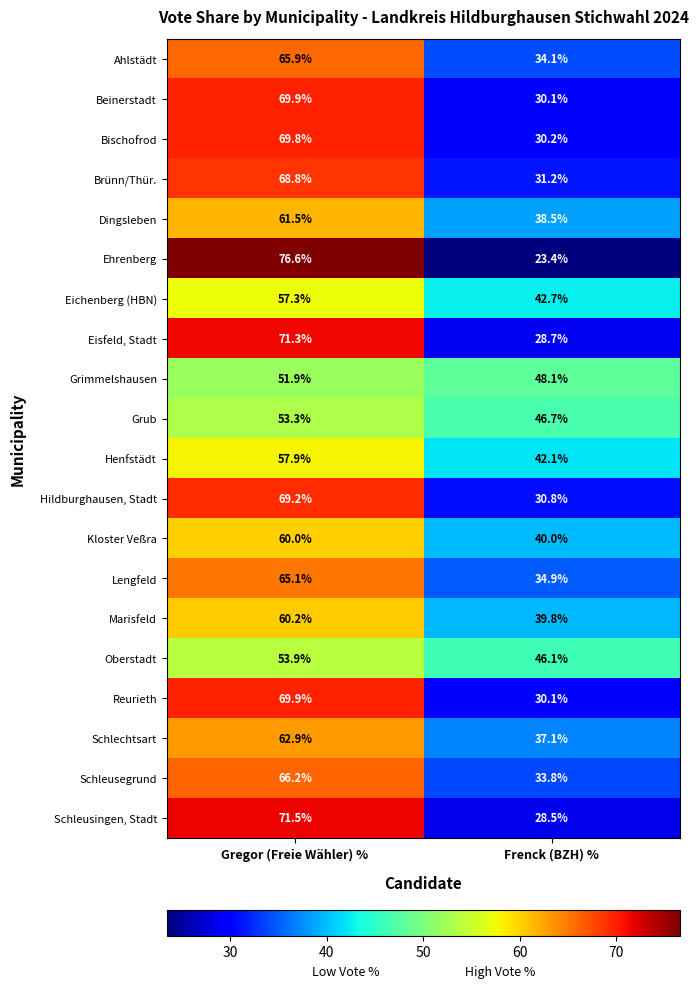

Rank the categories by Dingsleben value from highest to lowest.

Gregor (Freie Wähler) %, Frenck (BZH) %